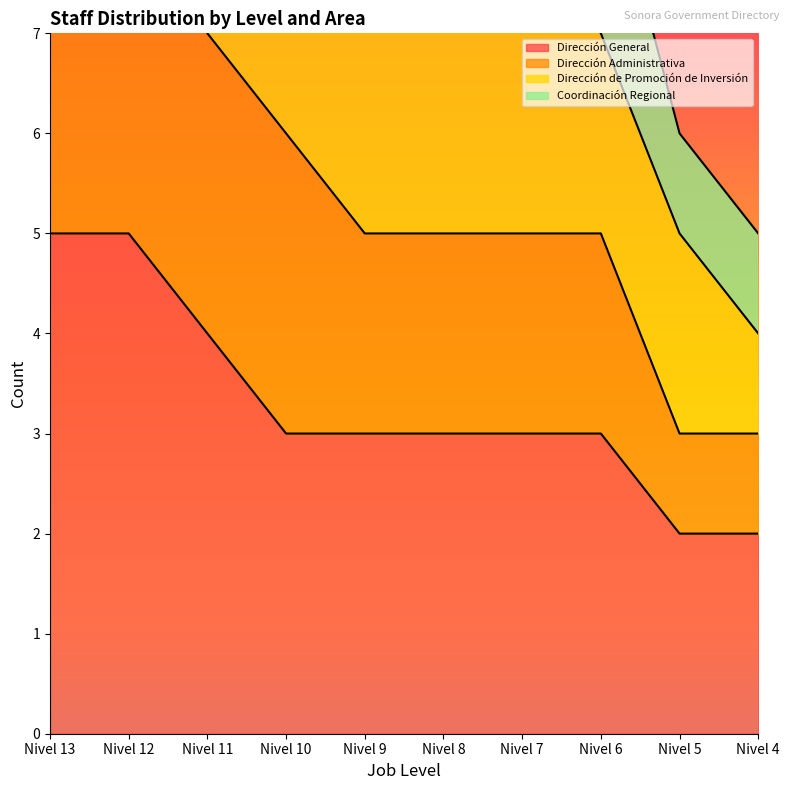

At which label does Dirección General reach its peak?

Nivel 13